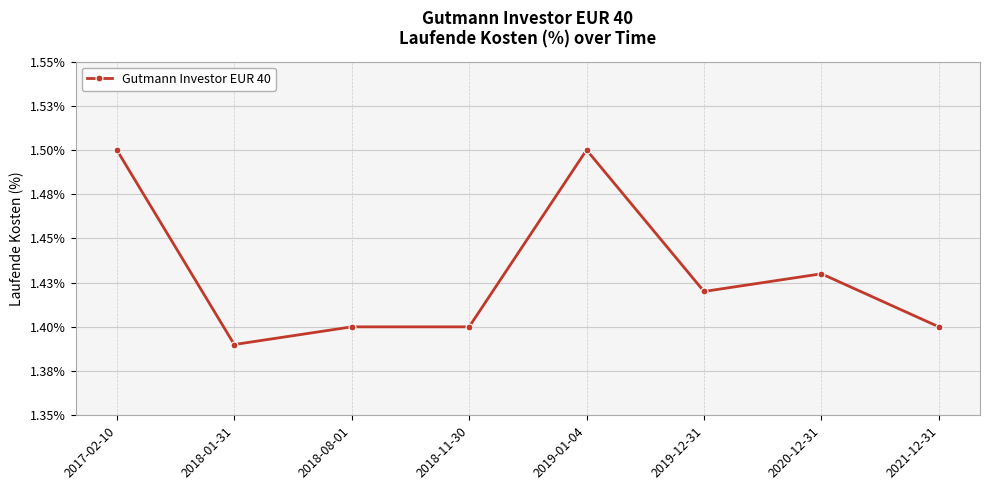

How many values are between 1 and 2?

8